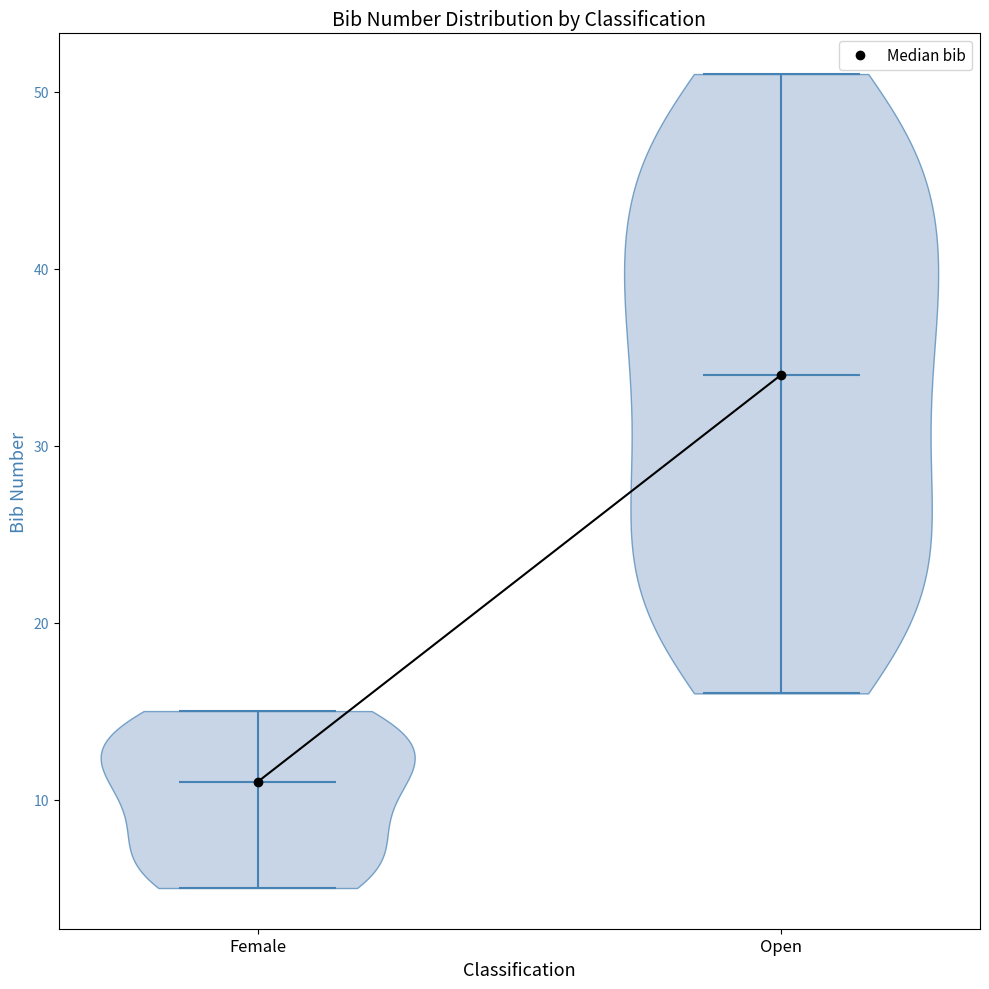

Reading left to right, read every violin against the y-axis: where its median line is, and the lowest and highest points it reaches. The values are not printed on the chart, so give them approximately, as read against the axis.

Female: median line 11, lowest point 5, highest point 15
Open: median line 34, lowest point 16, highest point 51